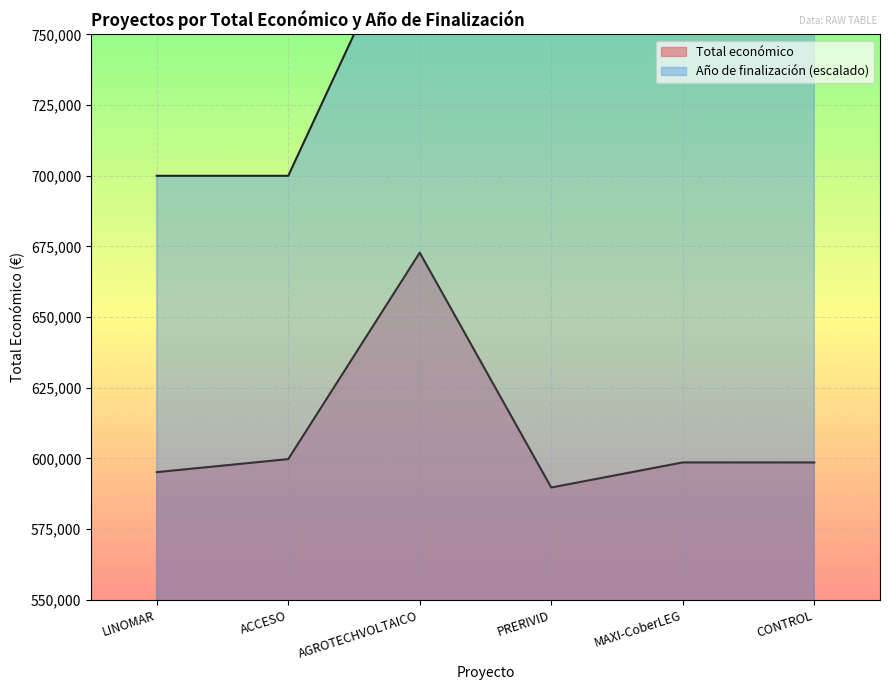

True or false: Total económico has a value of 599779 at ACCESO.

True